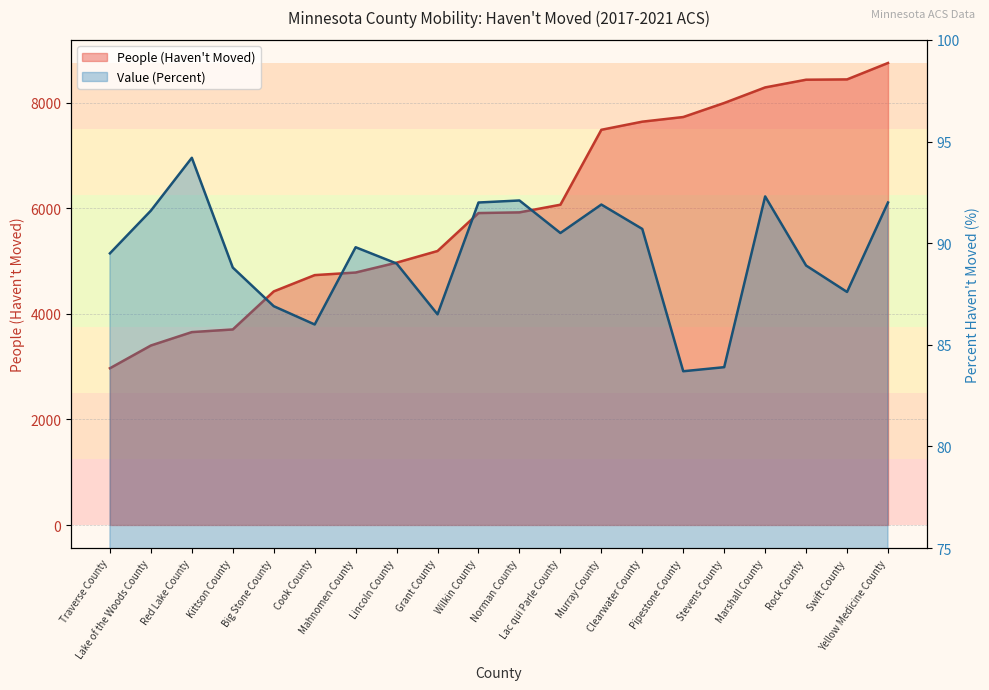

At Mahnomen County, list the series in order from smallest to largest.

Value (Percent), People (Haven't Moved)